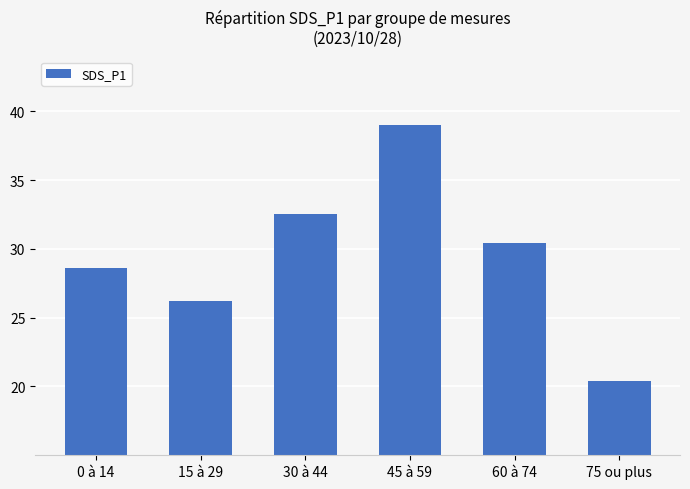

What is the label of the 6th bar from the right?

0 à 14